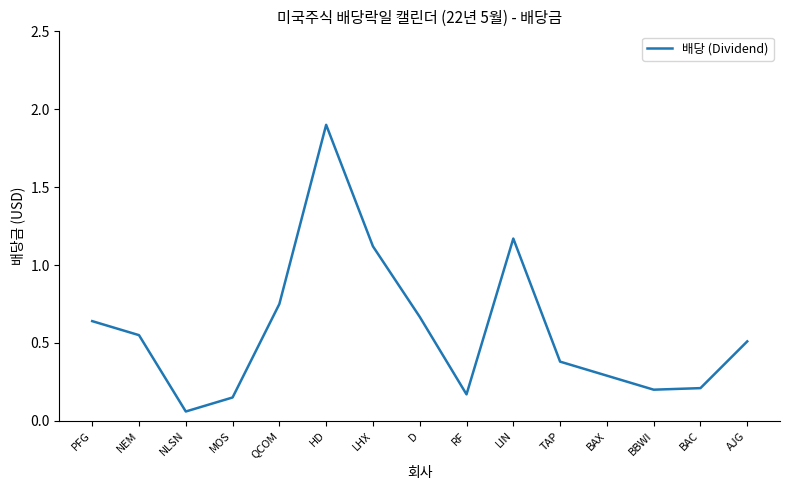

At which label is the value closest to 0?

NLSN